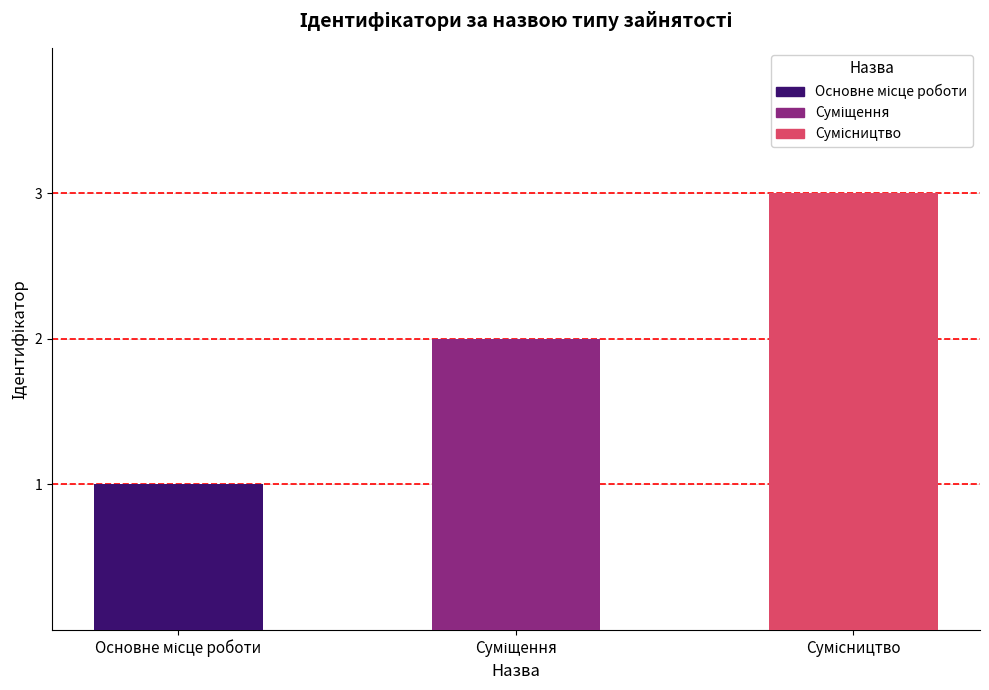

How many series are shown in this chart?

1